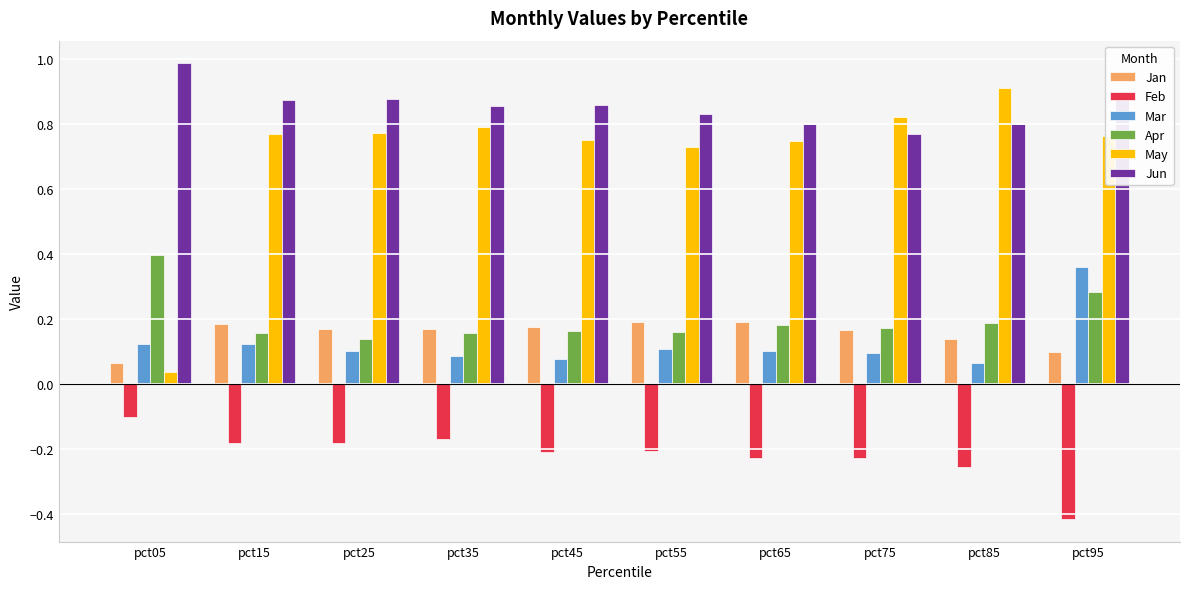

Which series has the largest total across all categories?

Jun